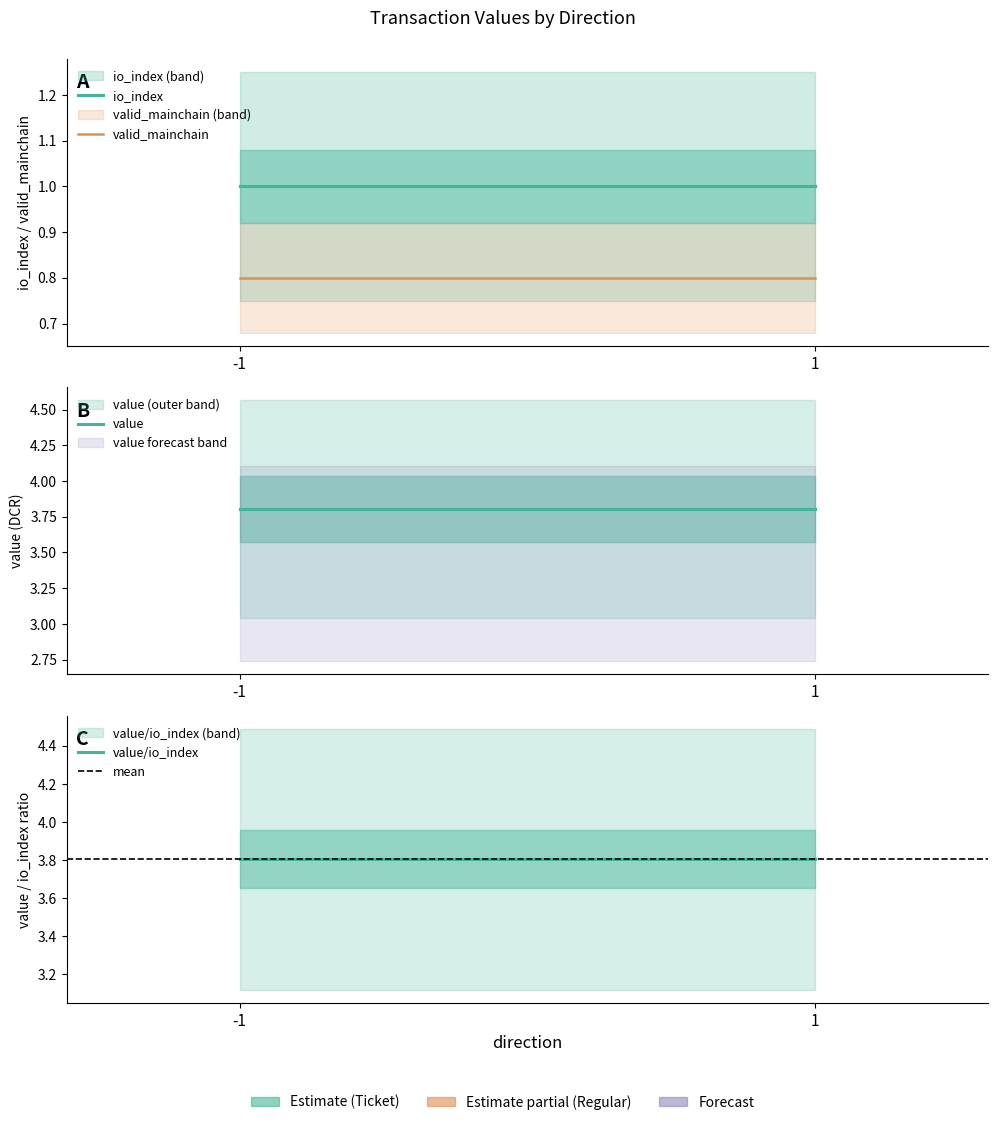

Which label corresponds to the smallest value in the chart?

-1